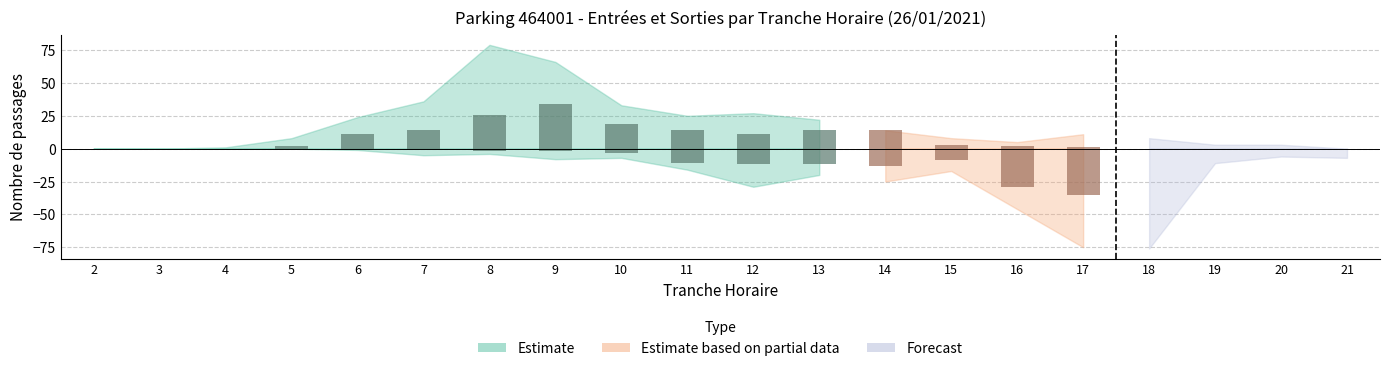

Are the bars horizontal?

No